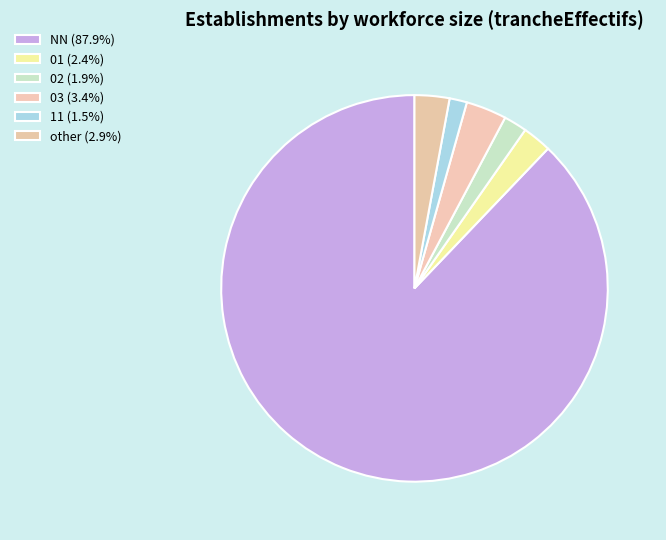

To the nearest percent, what percentage of the pie is NN?

88%